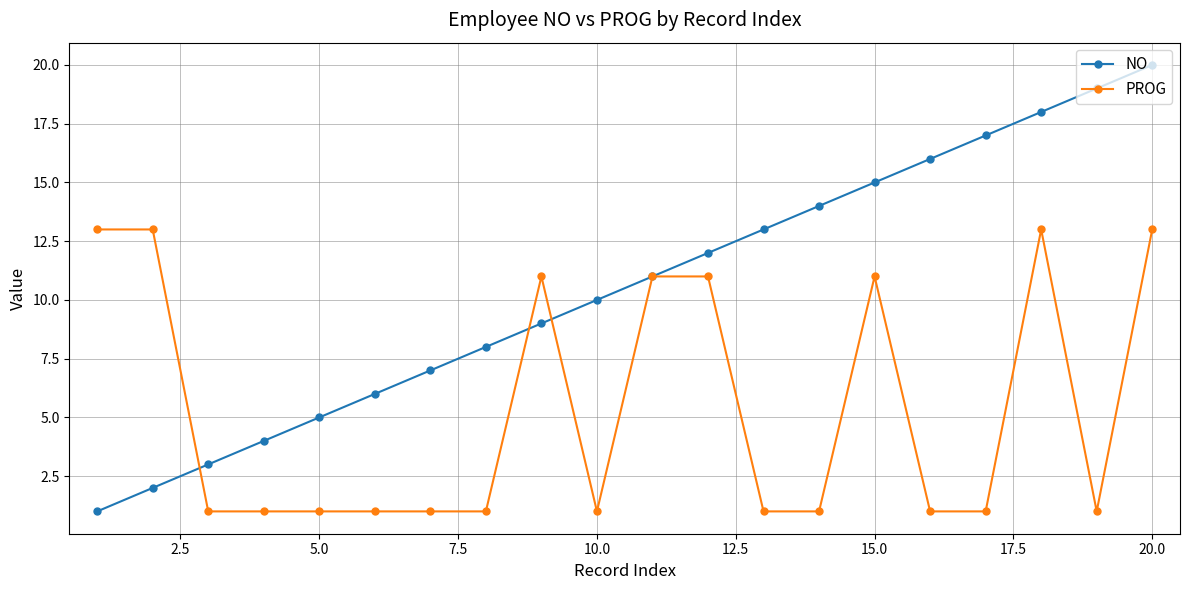

What is the difference between the second highest and second lowest values in the PROG series?

12